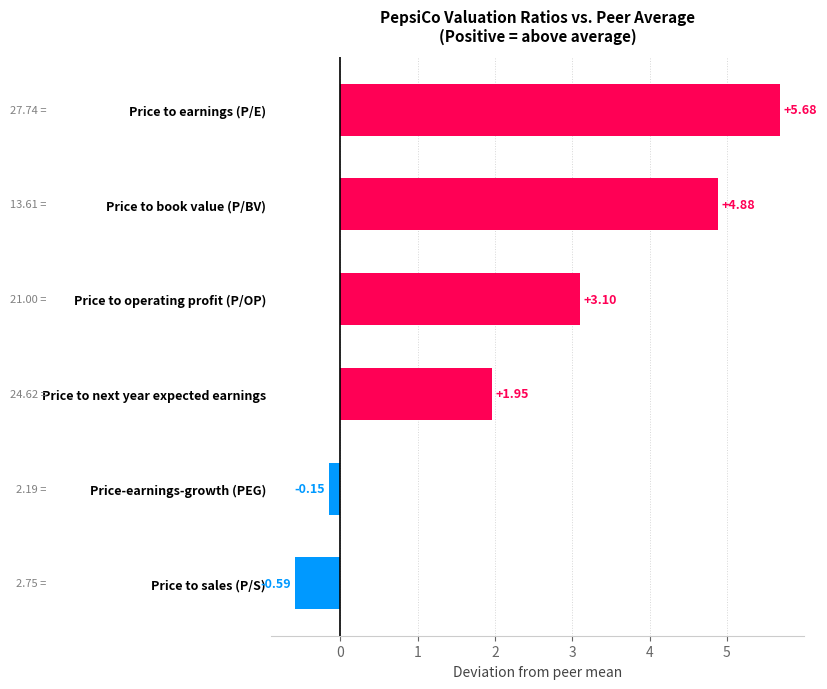

Which category has the highest value across all series?

Price to earnings (P/E)